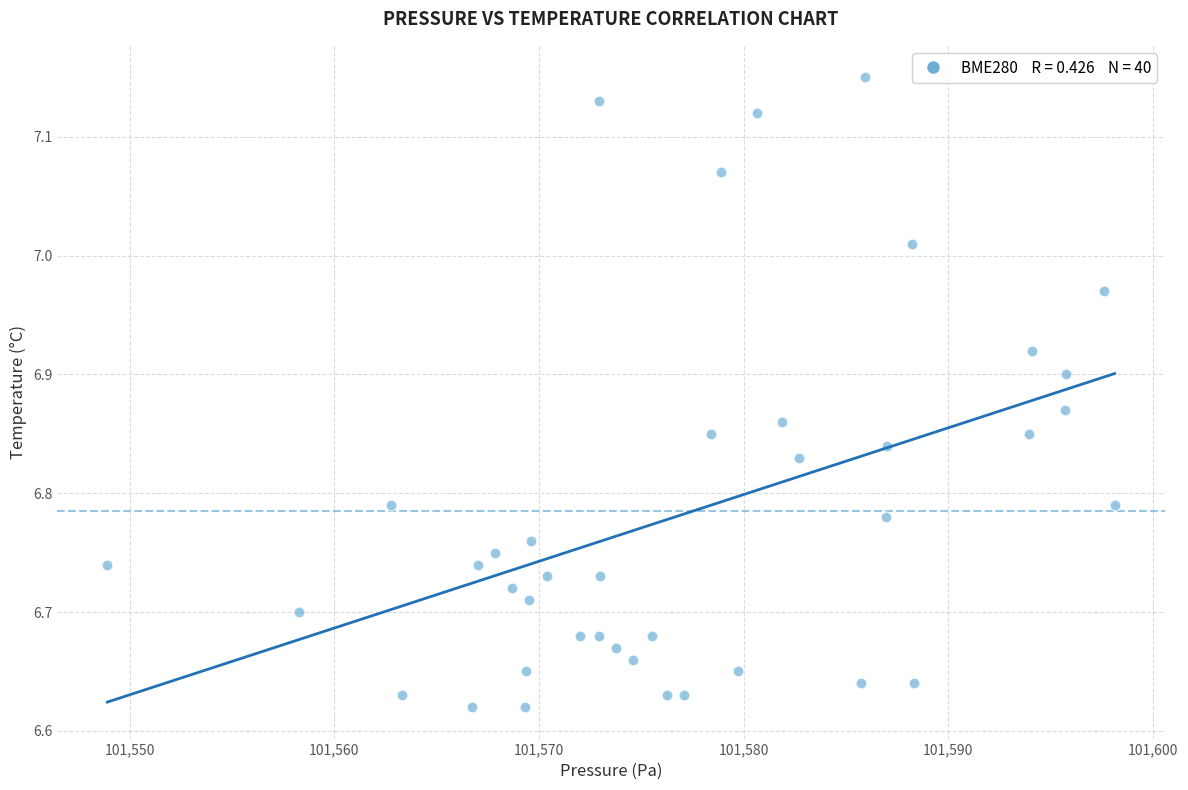

What is the range of X values (max minus min)?

49.2